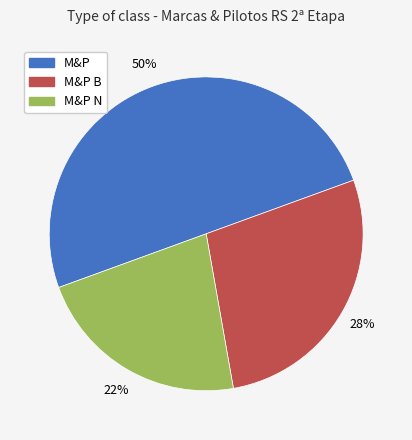

What is the ratio of the value at M&P N to the value at M&P?

0.4